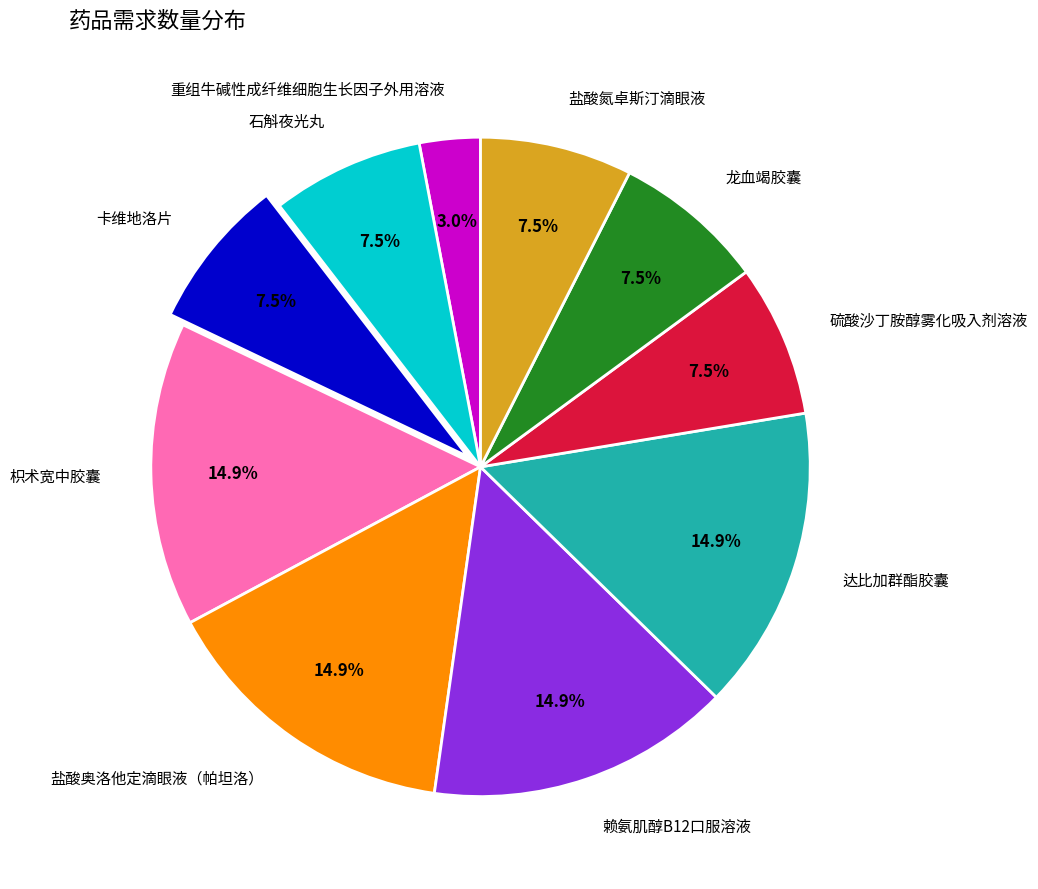

To the nearest percent, what percentage of the pie is 达比加群酯胶囊?

15%